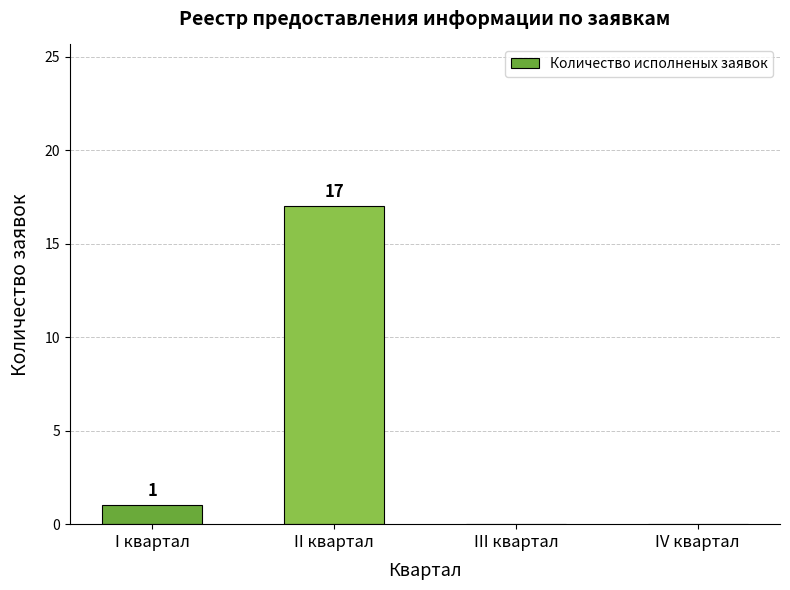

What is the greatest value displayed?

17